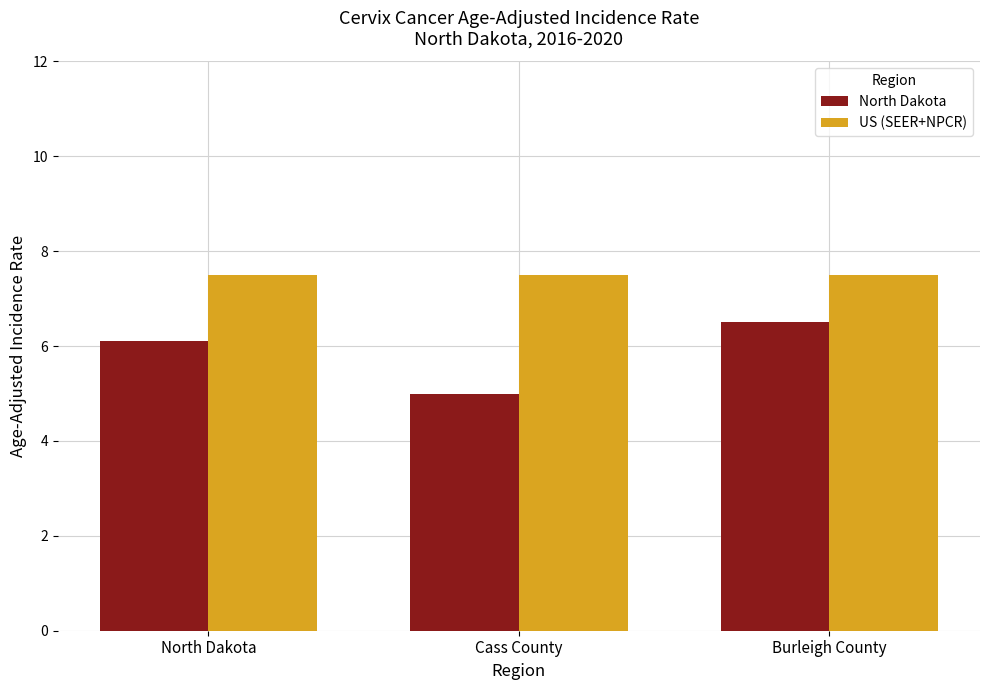

Between Cass County and Burleigh County, which series saw the biggest shift?

North Dakota